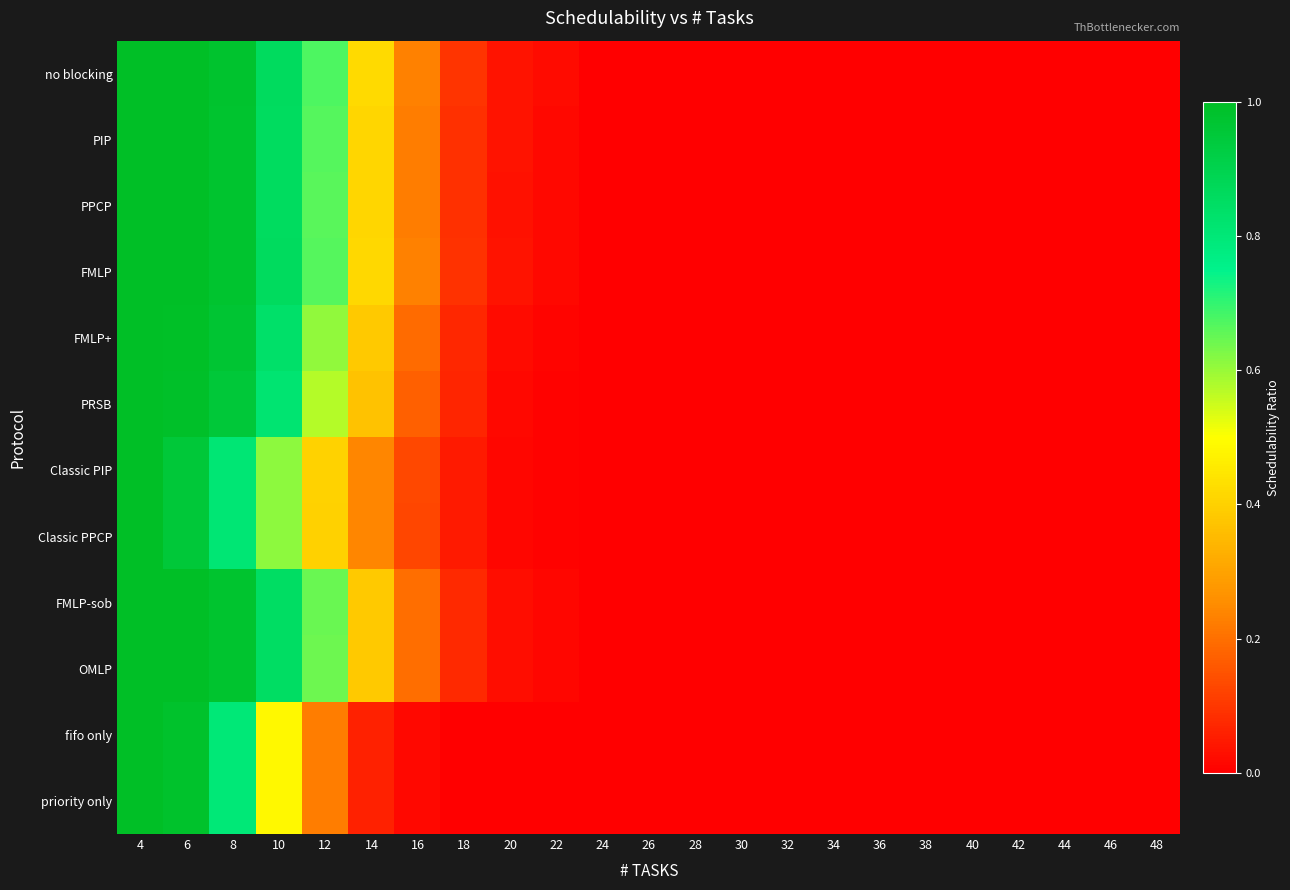

List the series in order of their peak value, highest first.

no blocking, PIP, PPCP, FMLP, FMLP+, PRSB, Classic PIP, Classic PPCP, FMLP-sob, OMLP, fifo only, priority only